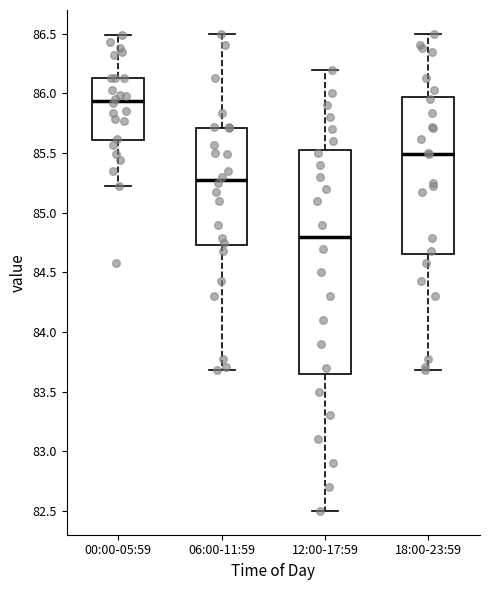

Which box's median line is the lowest?

12:00-17:59